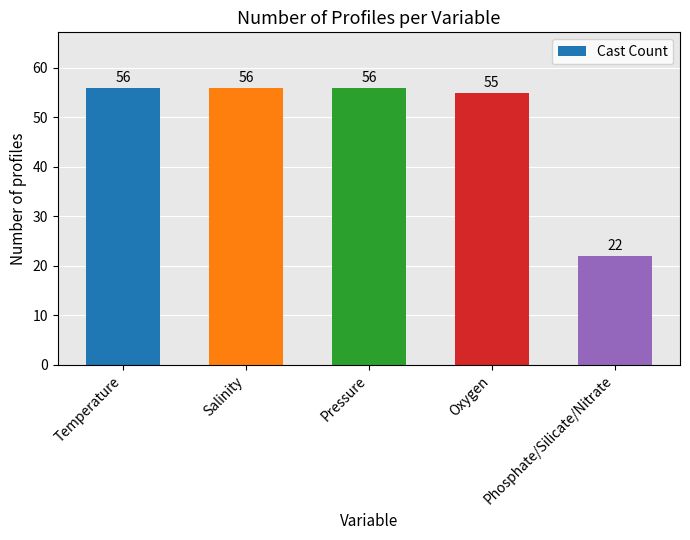

How many data points does each series have?

5